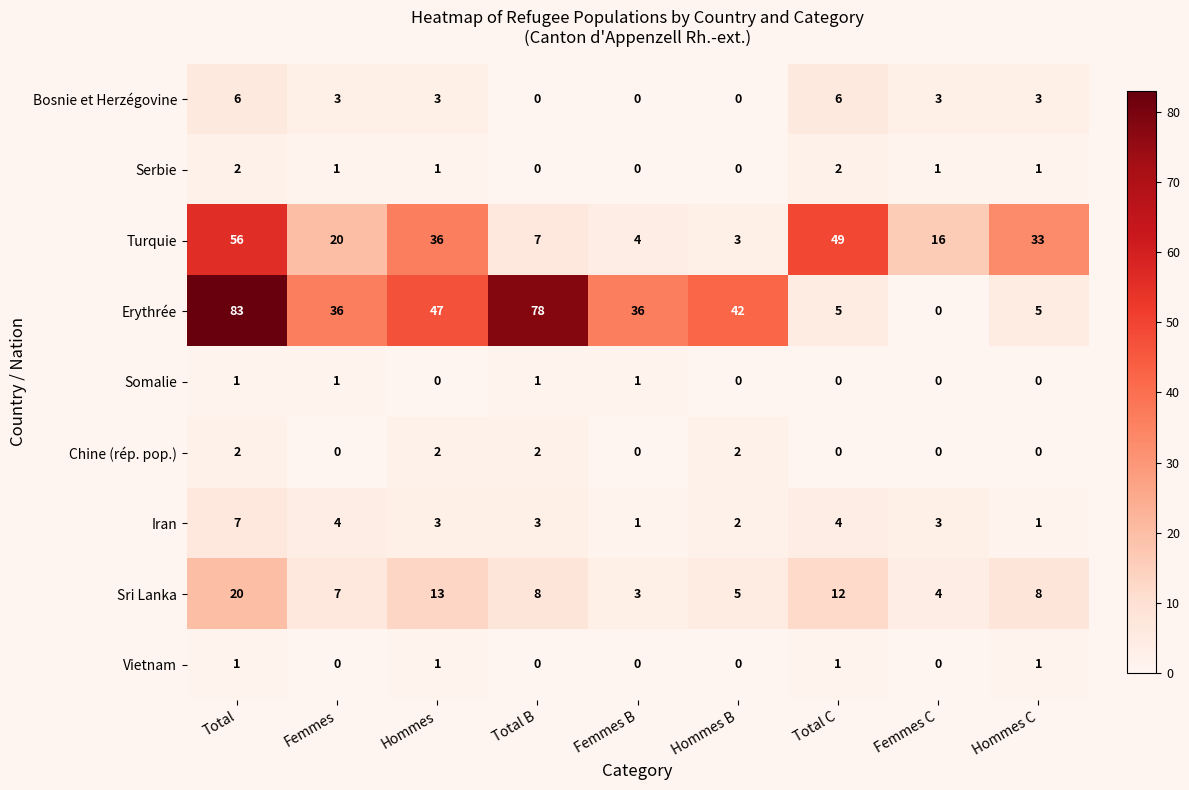

Is it true that Sri Lanka equals 7 at Femmes?

True